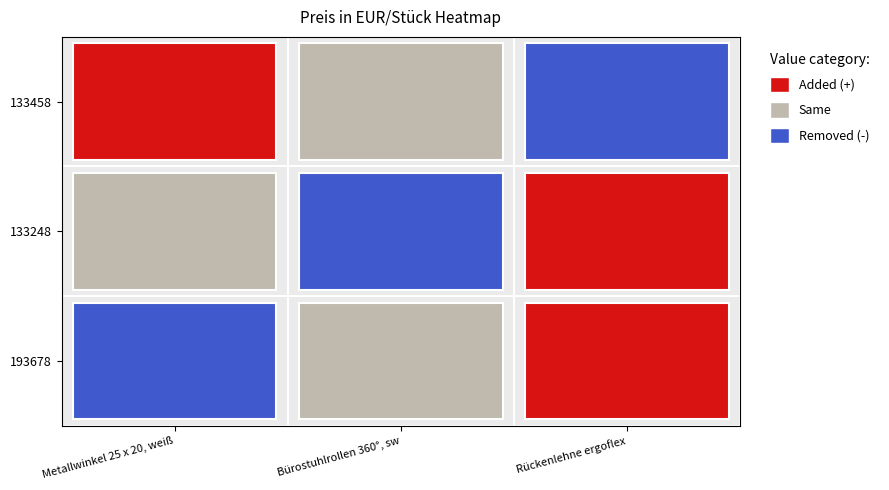

How many data points in 193678 are above 4?

2